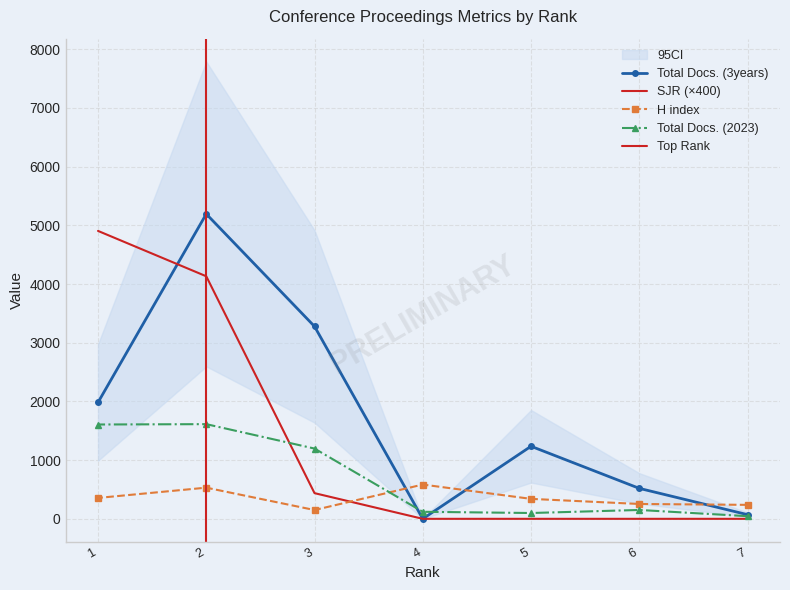

Rank the series by their maximum value, from lowest to highest.

H index, Total Docs. (2023), SJR, Total Docs. (3years)